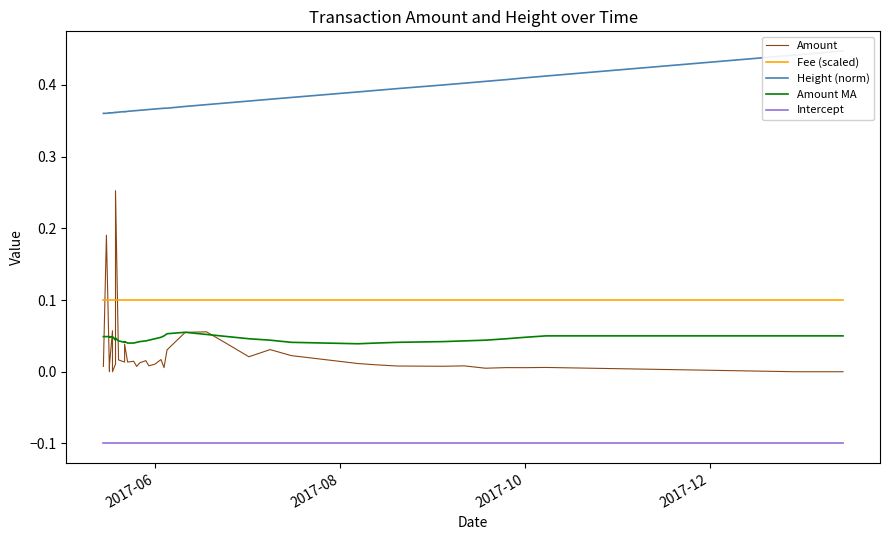

Reading right to left, list all the values displayed in this chart.

Amount: 0.0	0.0	0.0	0.0	0.0	0.0	0.0	0.0	0.0	0.0	0.0	0.0	0.0	0.0	0.0	0.0	0.1	0.1	0.0	0.0	0.0	0.0	0.0	0.0	0.0	0.0	0.0	0.0	0.0	0.0	0.0	0.3	0.0	0.0	0.0	0.1	0.0	0.0	0.2	0.0
Fee (scaled): 0.1	0.1	0.1	0.1	0.1	0.1	0.1	0.1	0.1	0.1	0.1	0.1	0.1	0.1	0.1	0.1	0.1	0.1	0.1	0.1	0.1	0.1	0.1	0.1	0.1	0.1	0.1	0.1	0.1	0.1	0.1	0.1	0.1	0.1	0.1	0.1	0.1	0.1	0.1	0.1
Height (norm): 0.4	0.4	0.4	0.4	0.4	0.4	0.4	0.4	0.4	0.4	0.4	0.4	0.4	0.4	0.4	0.4	0.4	0.4	0.4	0.4	0.4	0.4	0.4	0.4	0.4	0.4	0.4	0.4	0.4	0.4	0.4	0.4	0.4	0.4	0.4	0.4	0.4	0.4	0.4	0.4
Amount MA: 0.1	0.1	0.1	0.1	0.0	0.0	0.0	0.0	0.0	0.0	0.0	0.0	0.0	0.0	0.0	0.0	0.1	0.1	0.1	0.1	0.0	0.0	0.0	0.0	0.0	0.0	0.0	0.0	0.0	0.0	0.0	0.0	0.0	0.0	0.0	0.0	0.0	0.0	0.0	0.0
Intercept: -0.1	-0.1	-0.1	-0.1	-0.1	-0.1	-0.1	-0.1	-0.1	-0.1	-0.1	-0.1	-0.1	-0.1	-0.1	-0.1	-0.1	-0.1	-0.1	-0.1	-0.1	-0.1	-0.1	-0.1	-0.1	-0.1	-0.1	-0.1	-0.1	-0.1	-0.1	-0.1	-0.1	-0.1	-0.1	-0.1	-0.1	-0.1	-0.1	-0.1